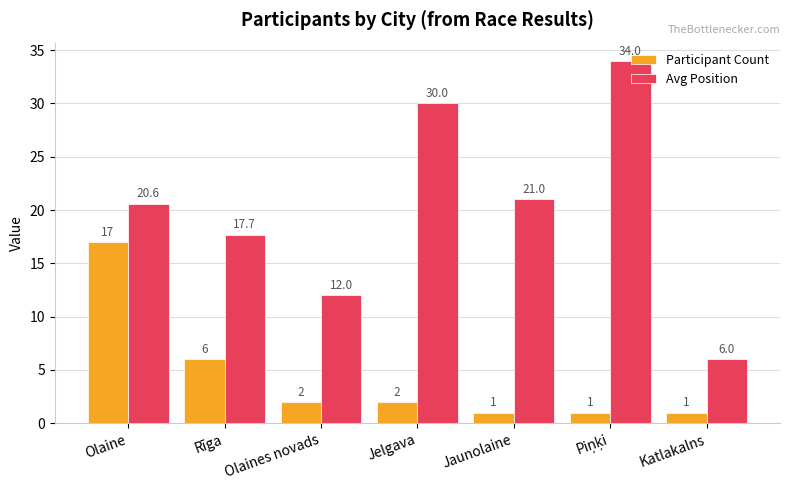

What is the highest value of the Avg Position series?

34.0